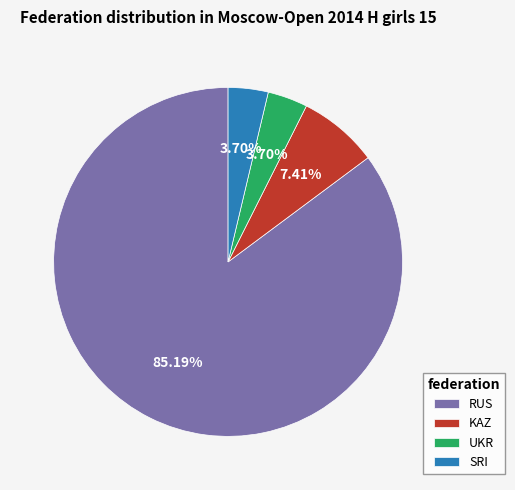

The SRI slice represents 4% of the pie. True or false?

True